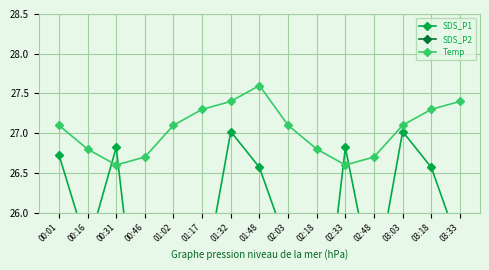

Reading right to left, what are all the values shown in this chart?

SDS_P1: 03:33=25.6	03:18=26.6	03:03=27.0	02:48=25.0	02:33=26.8	02:18=23.7	02:03=25.6	01:48=26.6	01:32=27.0	01:17=25.0	01:02=25.0	00:46=23.7	00:31=26.8	00:16=25.6	00:01=26.7
SDS_P2: 03:33=20.3	03:18=18.5	03:03=19.4	02:48=19.6	02:33=19.2	02:18=19.0	02:03=20.3	01:48=18.5	01:32=19.4	01:17=20.2	01:02=19.6	00:46=19.0	00:31=19.2	00:16=20.3	00:01=18.4
Temp: 03:33=27.4	03:18=27.3	03:03=27.1	02:48=26.7	02:33=26.6	02:18=26.8	02:03=27.1	01:48=27.6	01:32=27.4	01:17=27.3	01:02=27.1	00:46=26.7	00:31=26.6	00:16=26.8	00:01=27.1